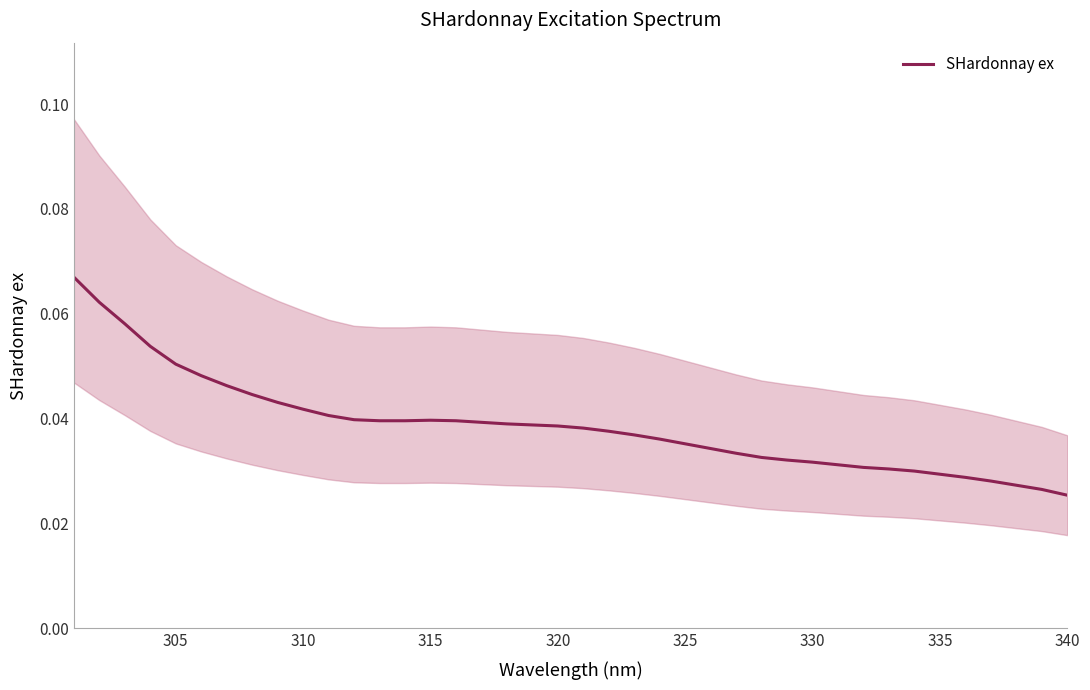

True or false: the data has more than 0 interior local peaks.

True